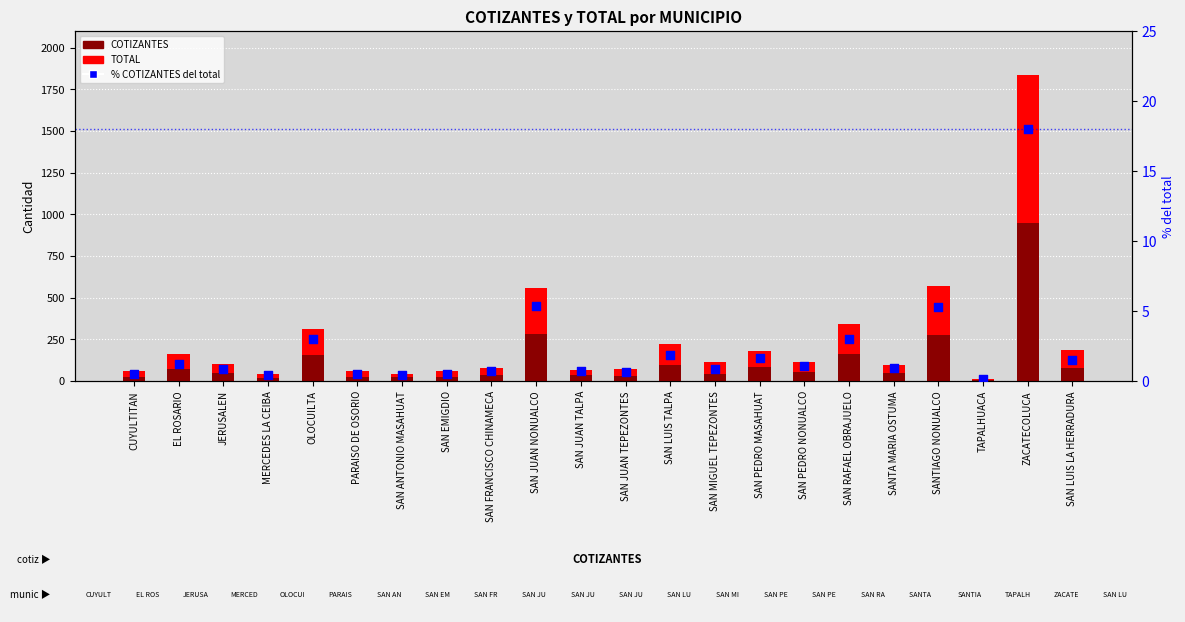

Which series has the largest total across all categories?

TOTAL